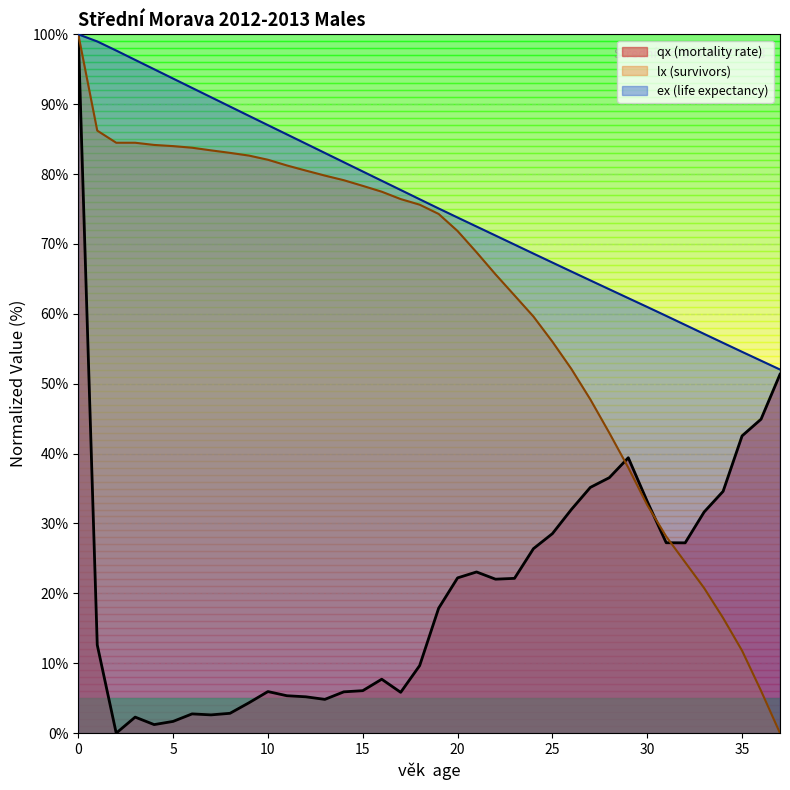

What is the sum of the ex values at 24 and 17?

146.3